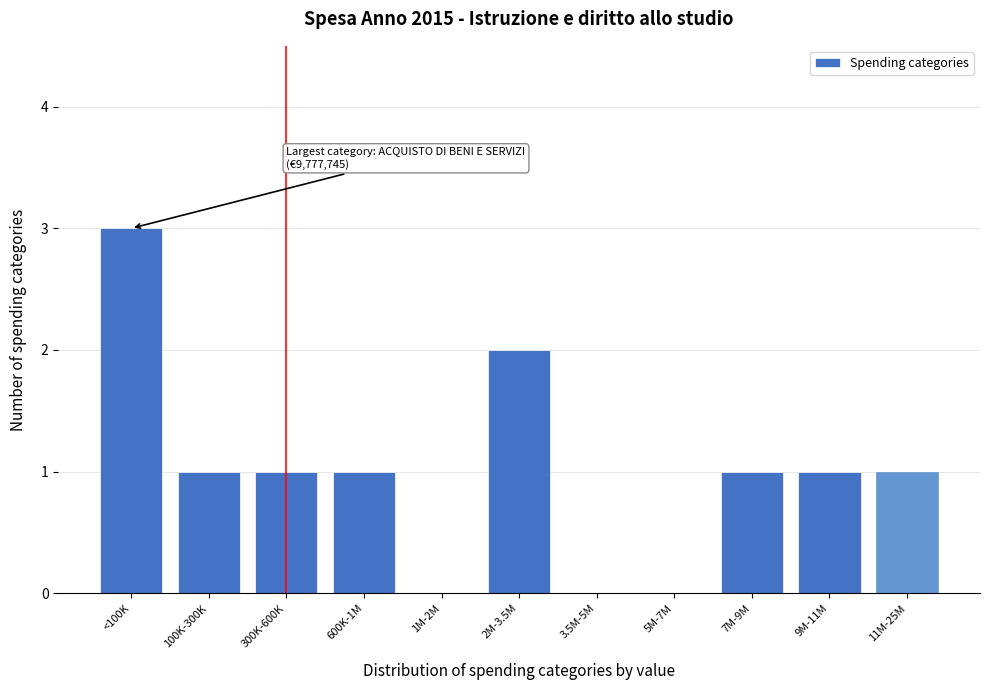

Reading left to right, list all the values displayed in this chart.

<100K=3	100K-300K=1	300K-600K=1	600K-1M=1	1M-2M=0	2M-3.5M=2	3.5M-5M=0	5M-7M=0	7M-9M=1	9M-11M=1	11M-25M=1